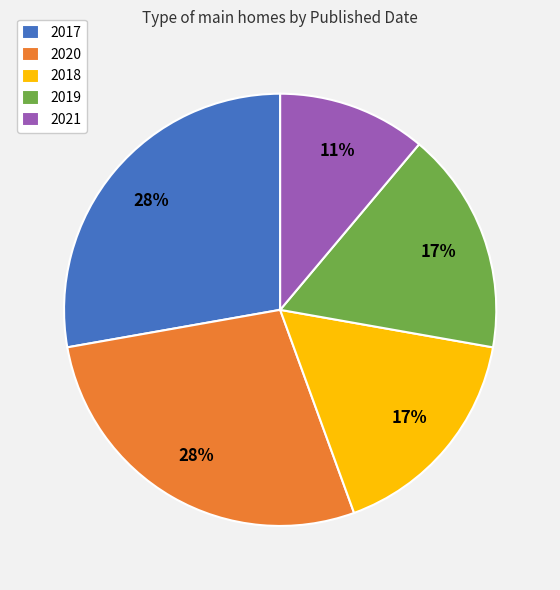

To the nearest percent, what is the difference between the largest and smallest slice percentages?

17%